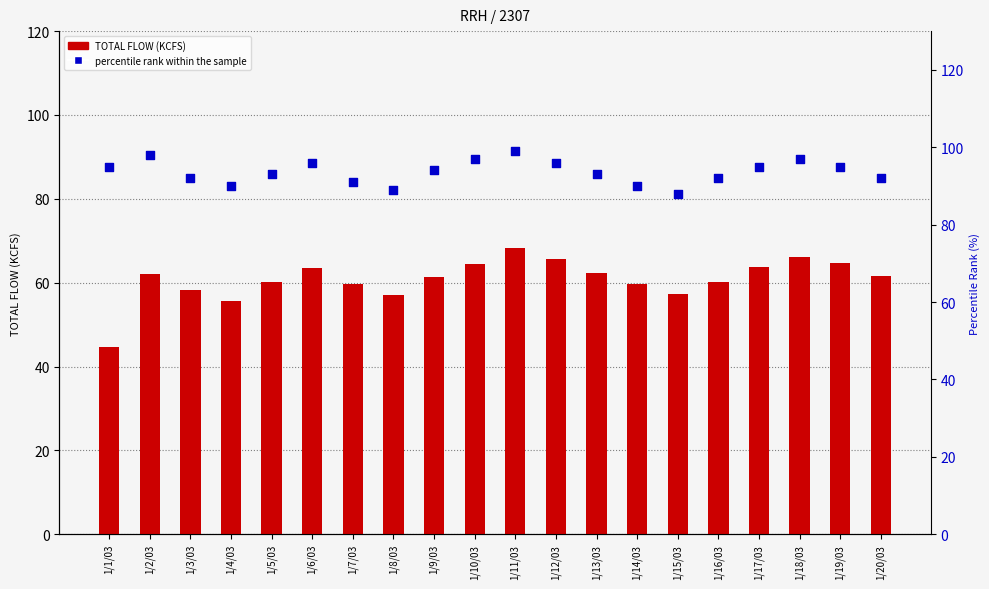

Which series contains the highest Y value?

percentile rank within the sample